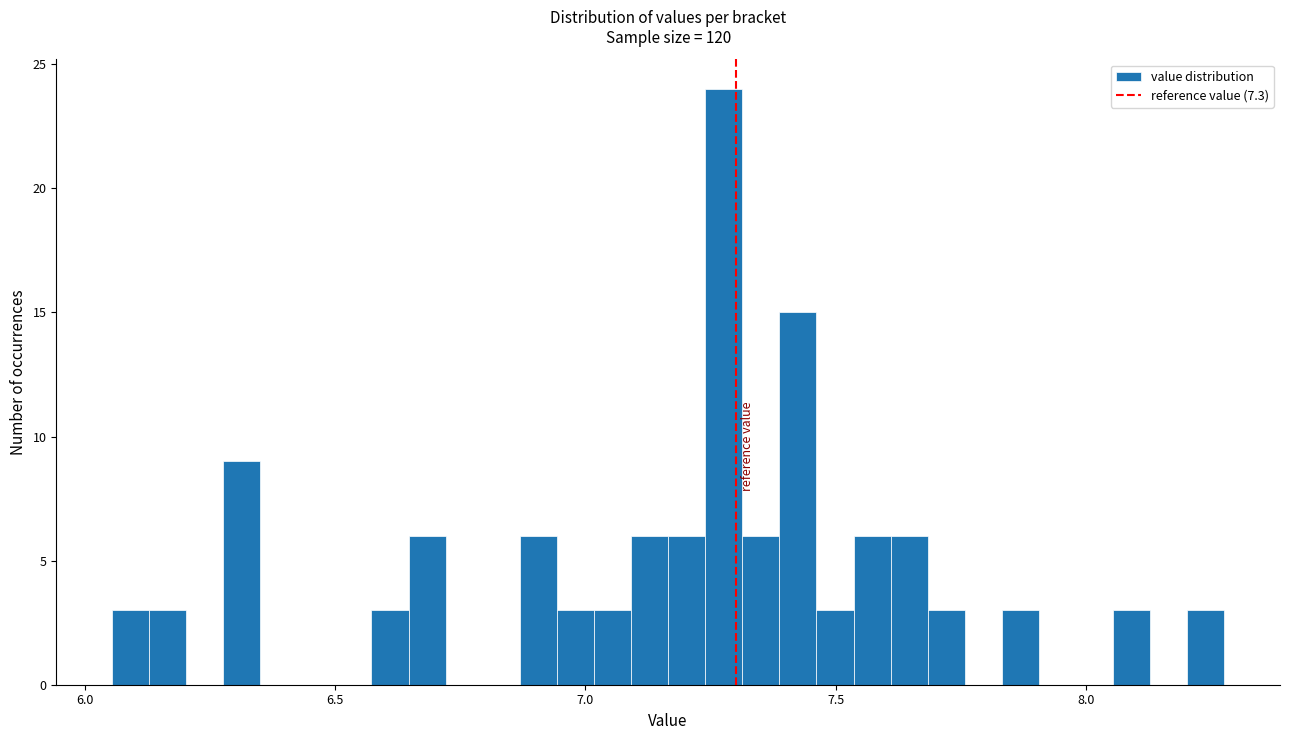

Read against the x-axis, roughly where is the centre of the tallest bar?

7.30